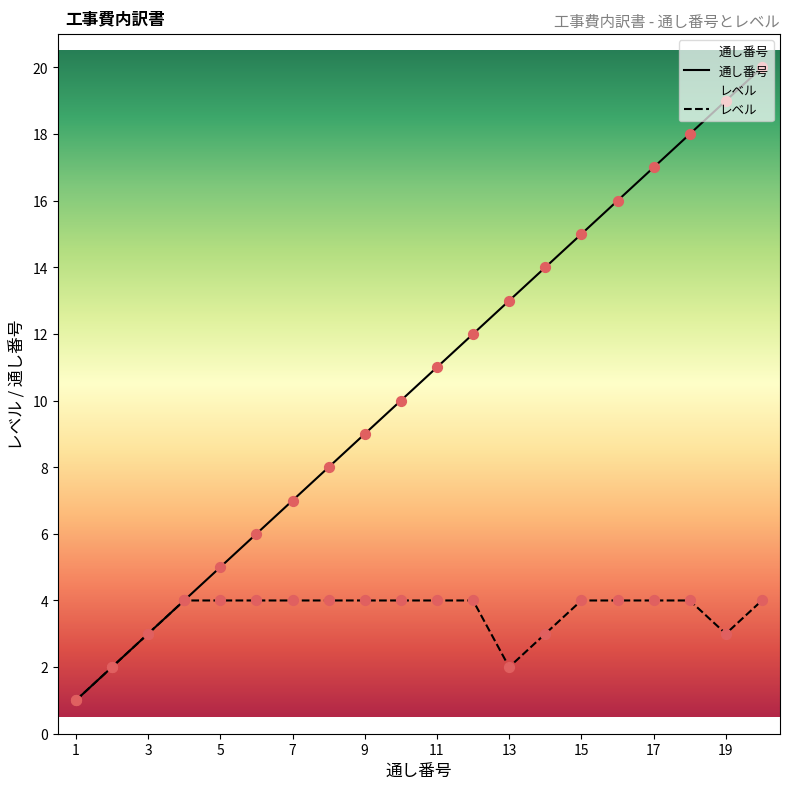

Is the value of レベル at 19 greater than the value of 通し番号 at 19?

No